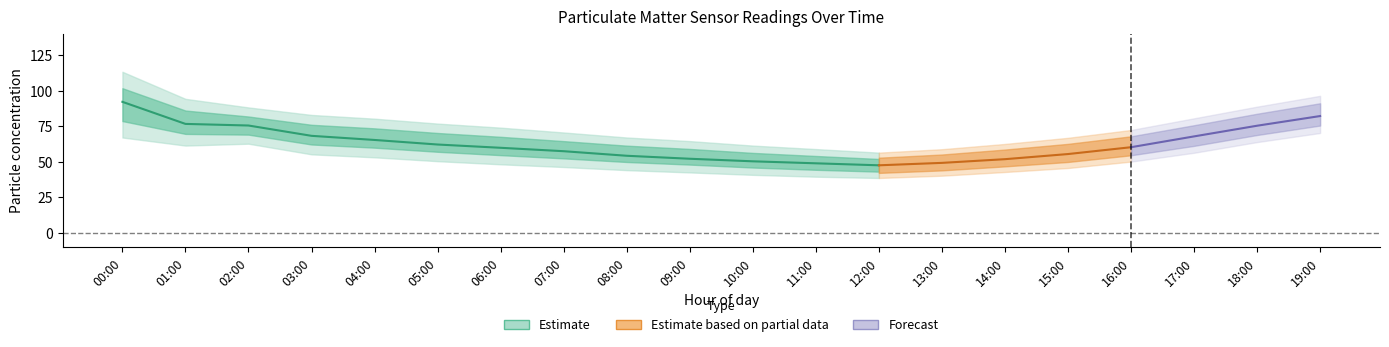

True or false: P1 has a value of 34.9 at 14:00.

False